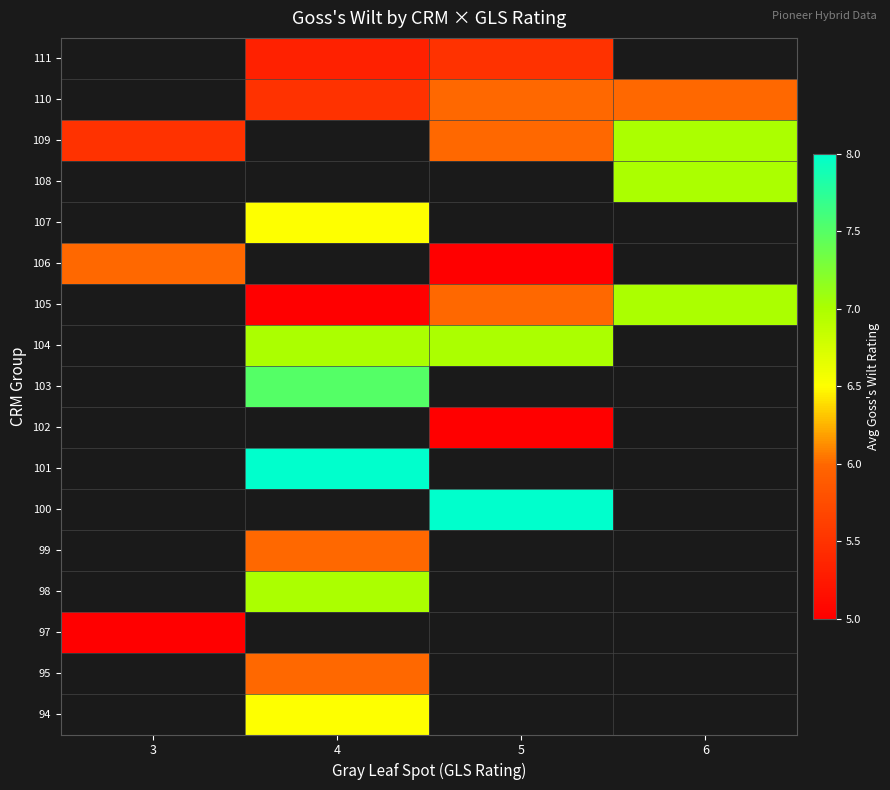

What value does the 94 series have at 4?

6.5